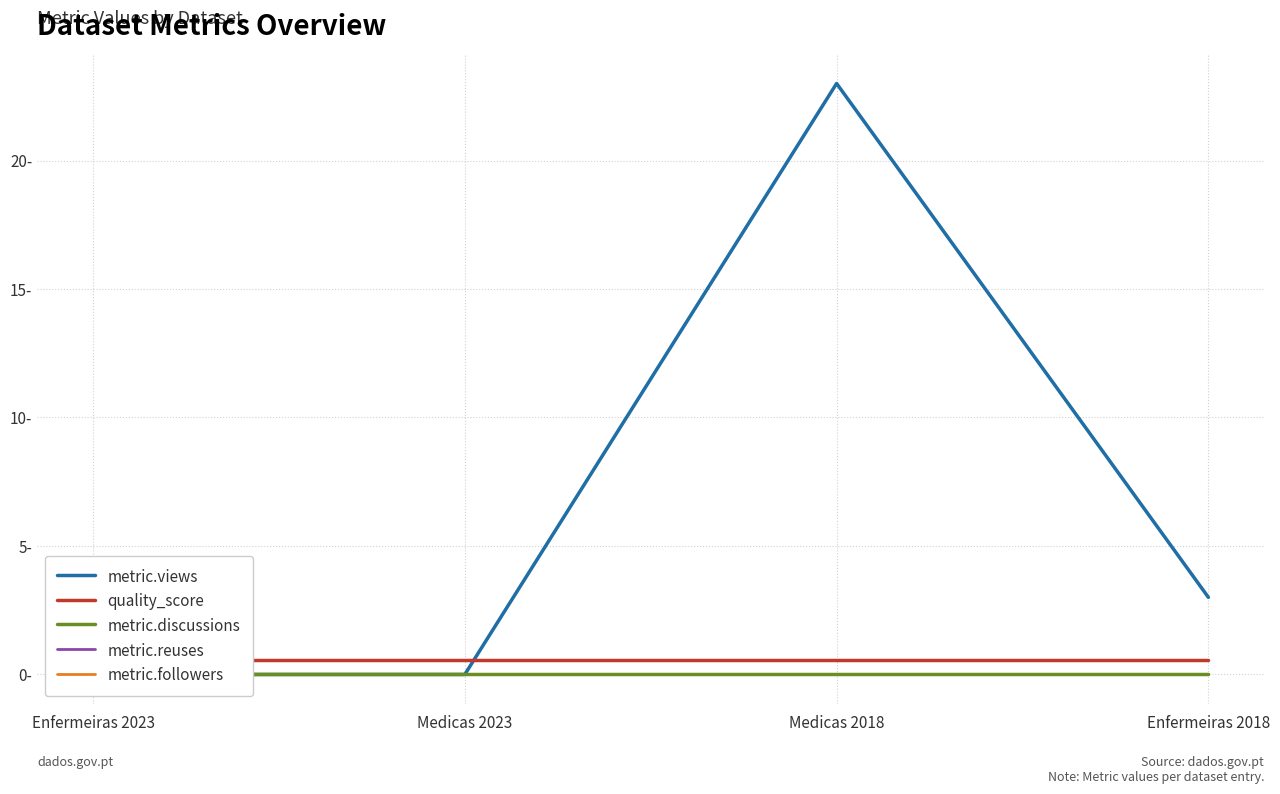

What position from the left is Medicas 2023?

2